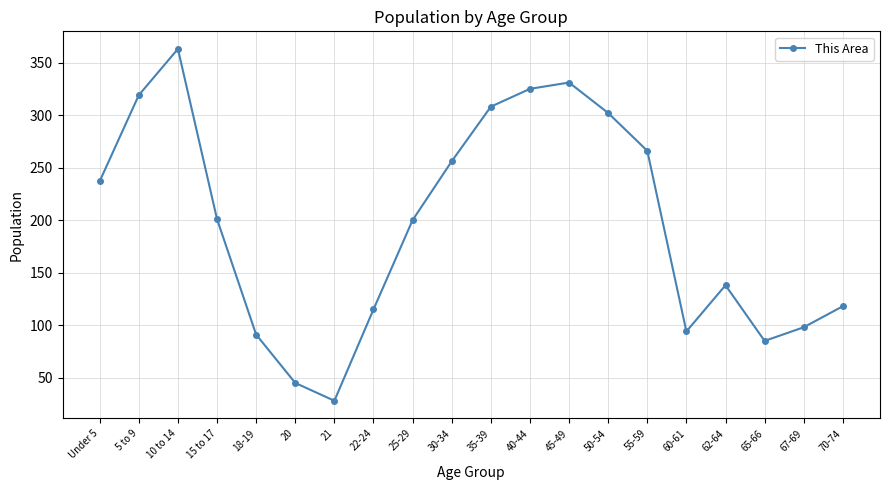

True or false: the data shows 86 at 62-64.

False